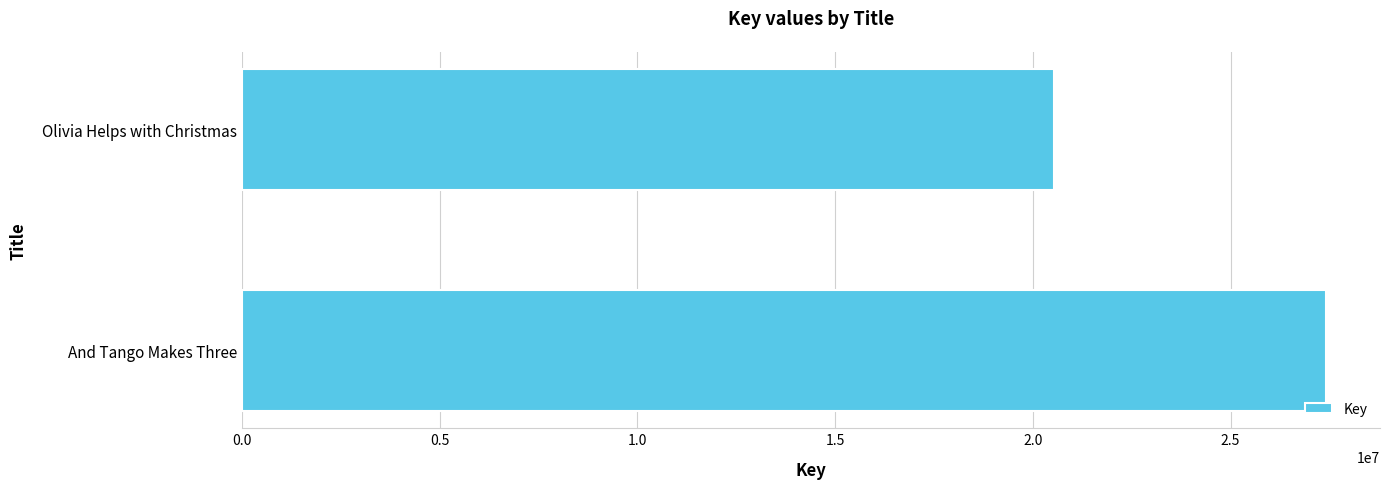

Rank the categories by value from lowest to highest.

Olivia Helps with Christmas, And Tango Makes Three